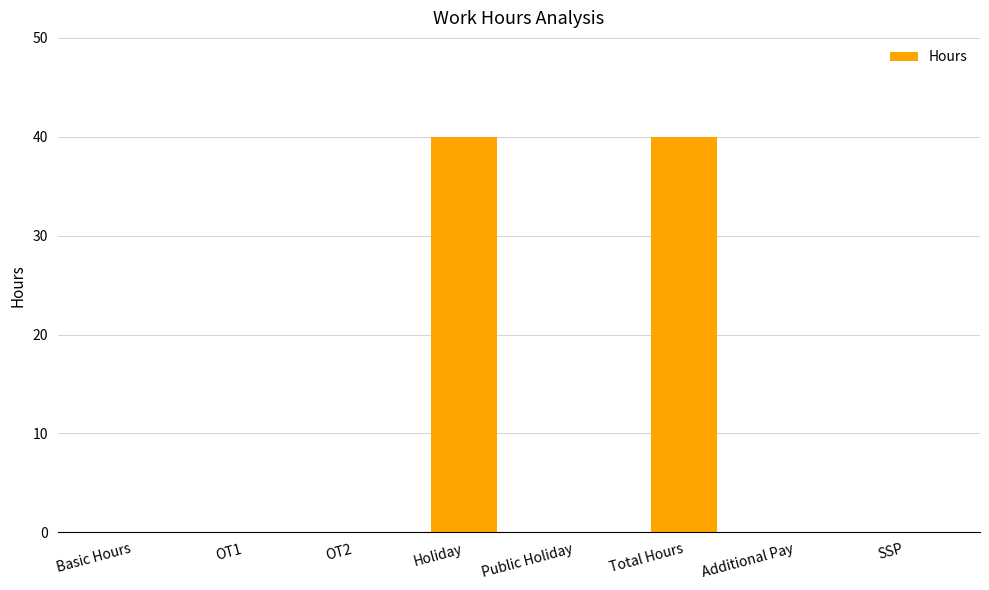

What is the change in value from Total Hours to Additional Pay?

-40